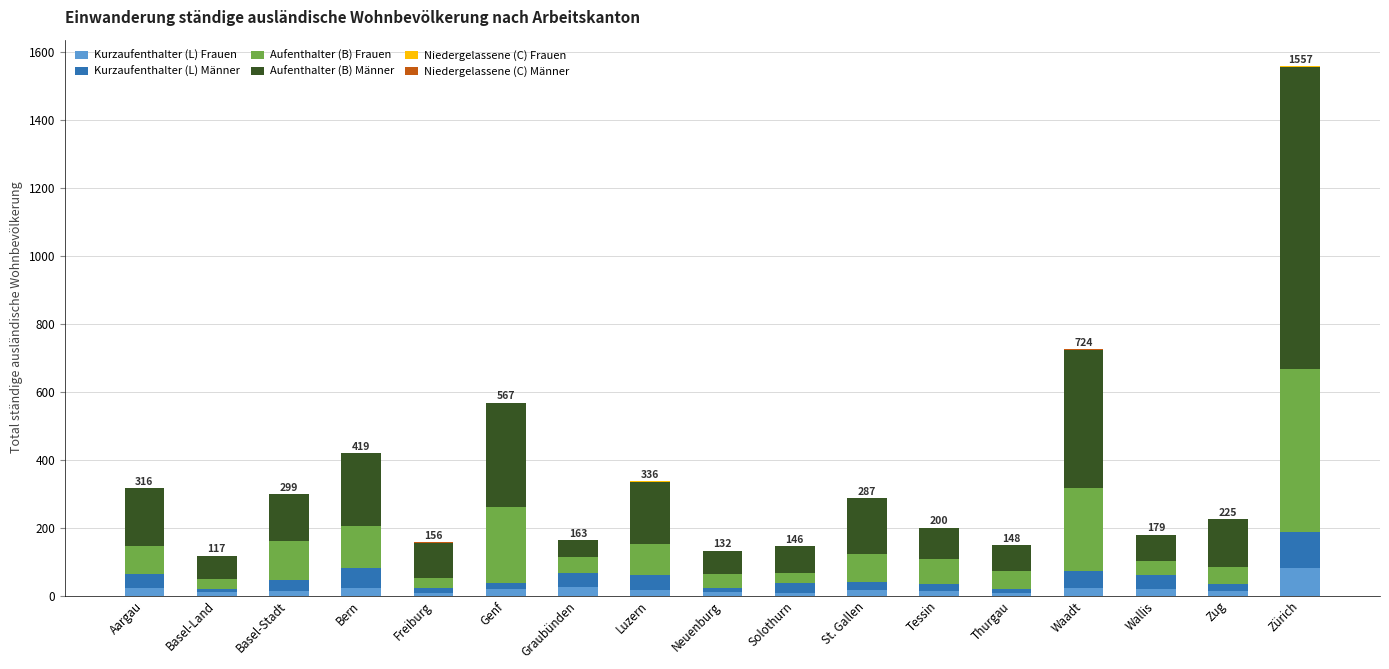

At which category is the sum across all series the highest?

Zürich